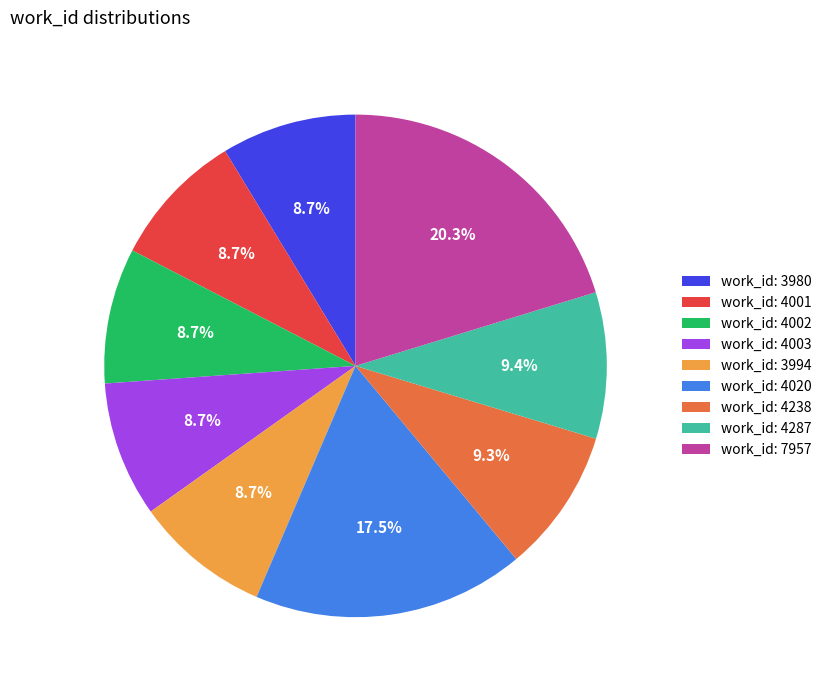

Is there any slice that represents more than half of the pie?

No